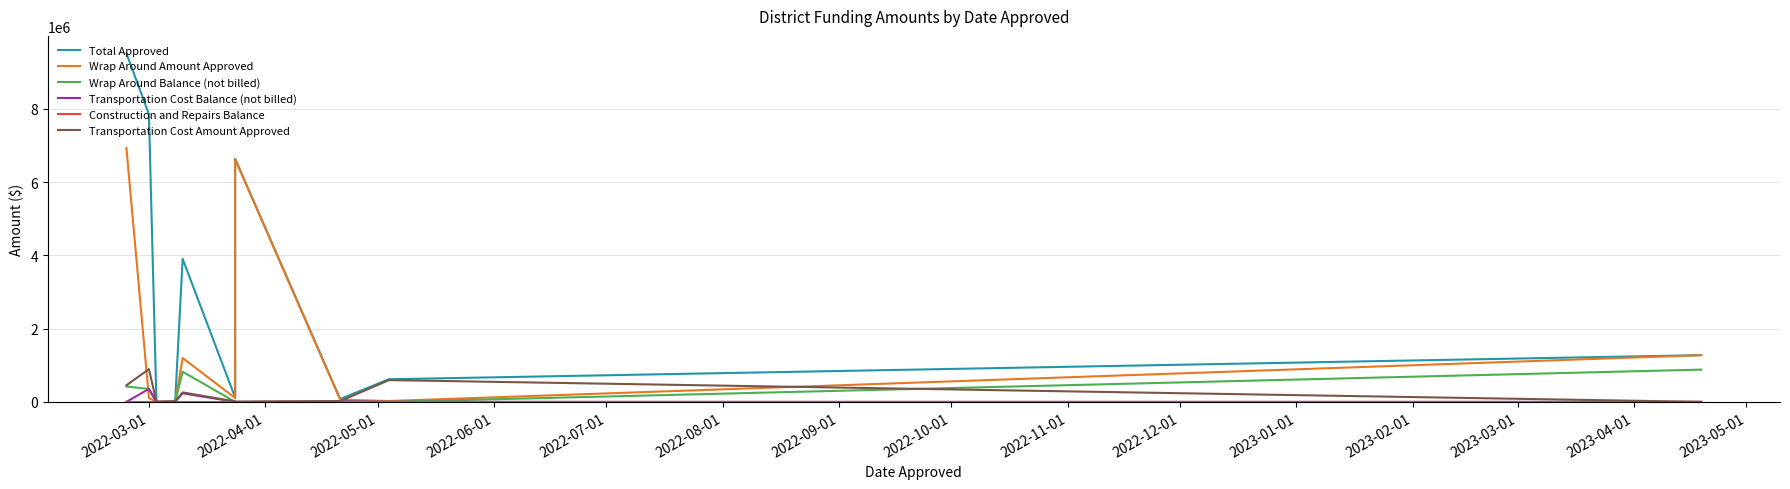

How many positive values does the Transportation Cost Amount Approved series have?

8